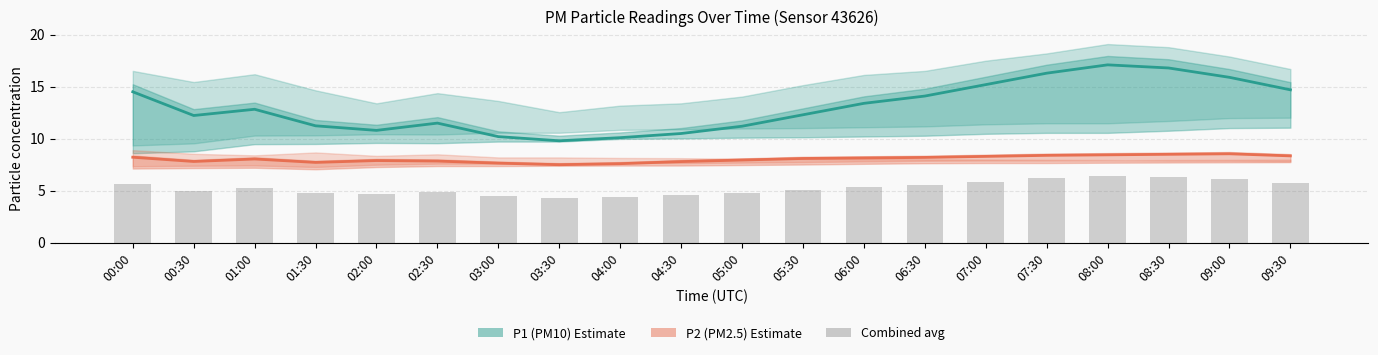

Which series has the largest range (max minus min)?

P1 (PM10)